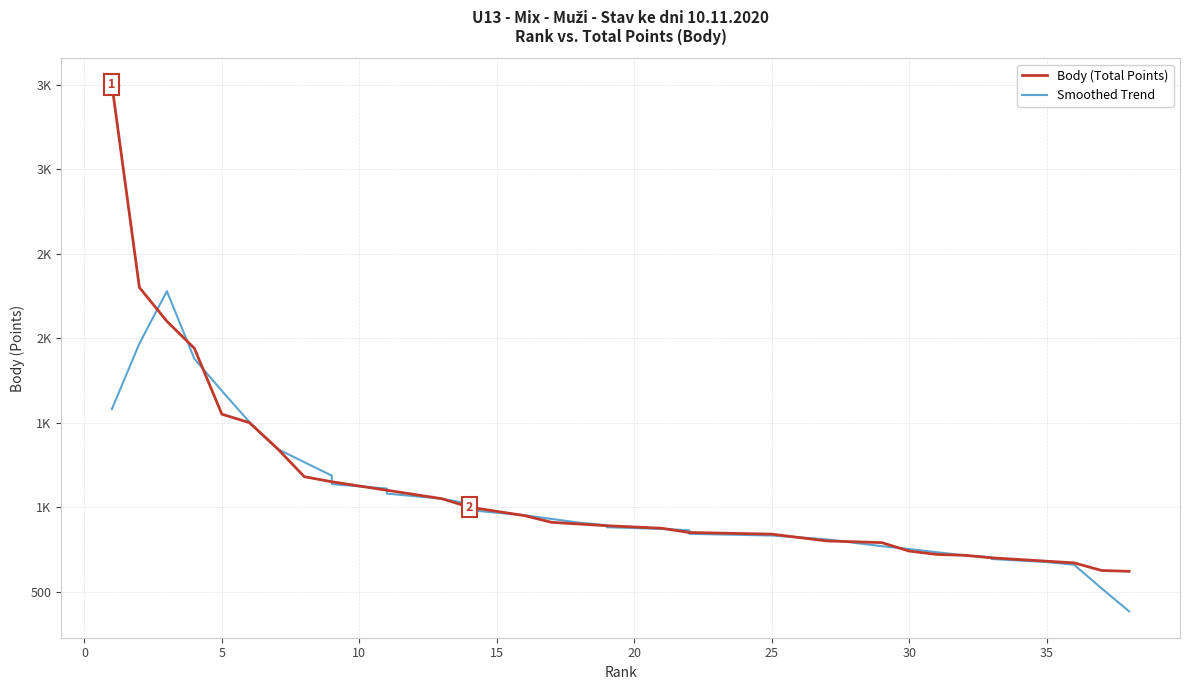

True or false: Body (Total Points) has more than 1 interior local peaks.

False